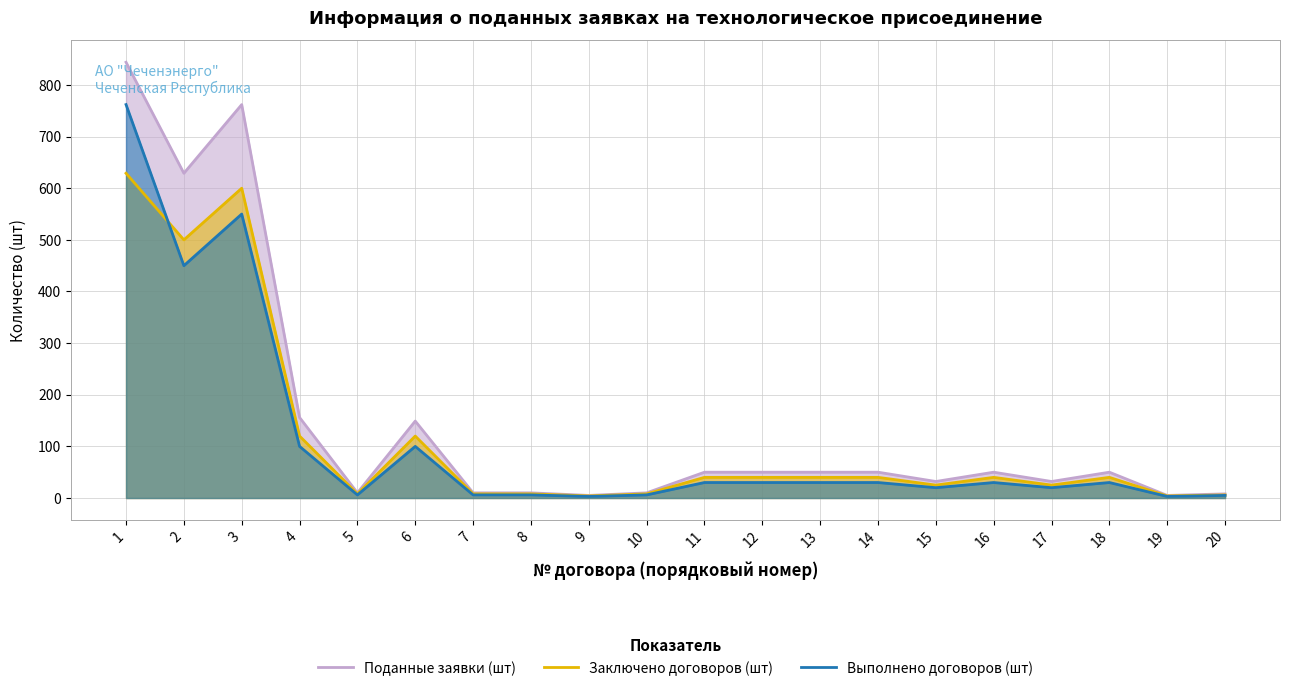

Reading right to left, list all the values displayed in this chart.

Поданные заявки (шт): 20=8	19=5	18=50	17=32	16=50	15=32	14=50	13=50	12=50	11=50	10=10	9=5	8=10	7=10	6=149	5=10	4=156	3=762	2=629	1=844
Заключено договоров (шт): 20=6	19=4	18=40	17=25	16=40	15=25	14=40	13=40	12=40	11=40	10=8	9=4	8=8	7=8	6=120	5=8	4=120	3=600	2=500	1=629
Выполнено договоров (шт): 20=5	19=3	18=30	17=20	16=30	15=20	14=30	13=30	12=30	11=30	10=6	9=3	8=6	7=6	6=100	5=6	4=100	3=550	2=450	1=762